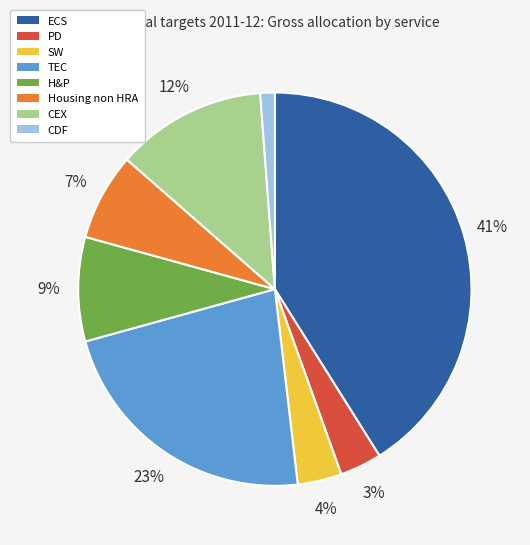

To the nearest percent, what is the difference between the largest and smallest slice percentages?

40%